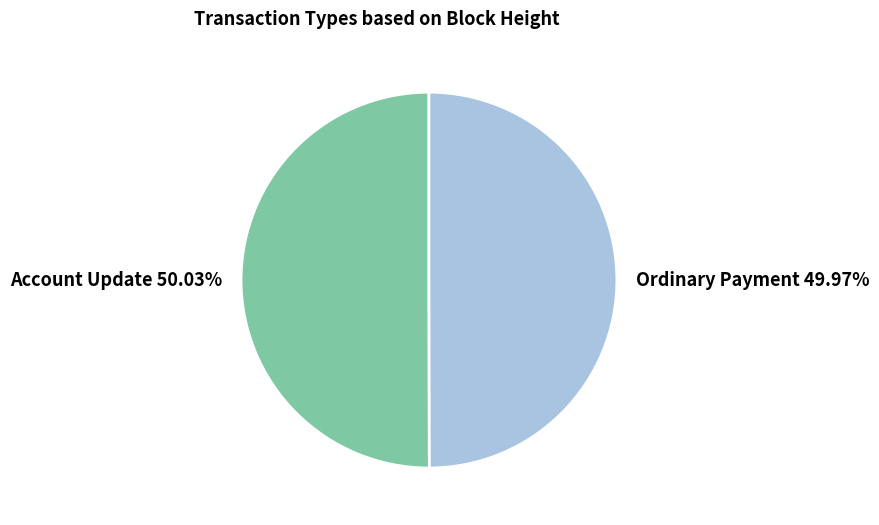

Combined, do Ordinary Payment and Account Update account for over 50%?

Yes